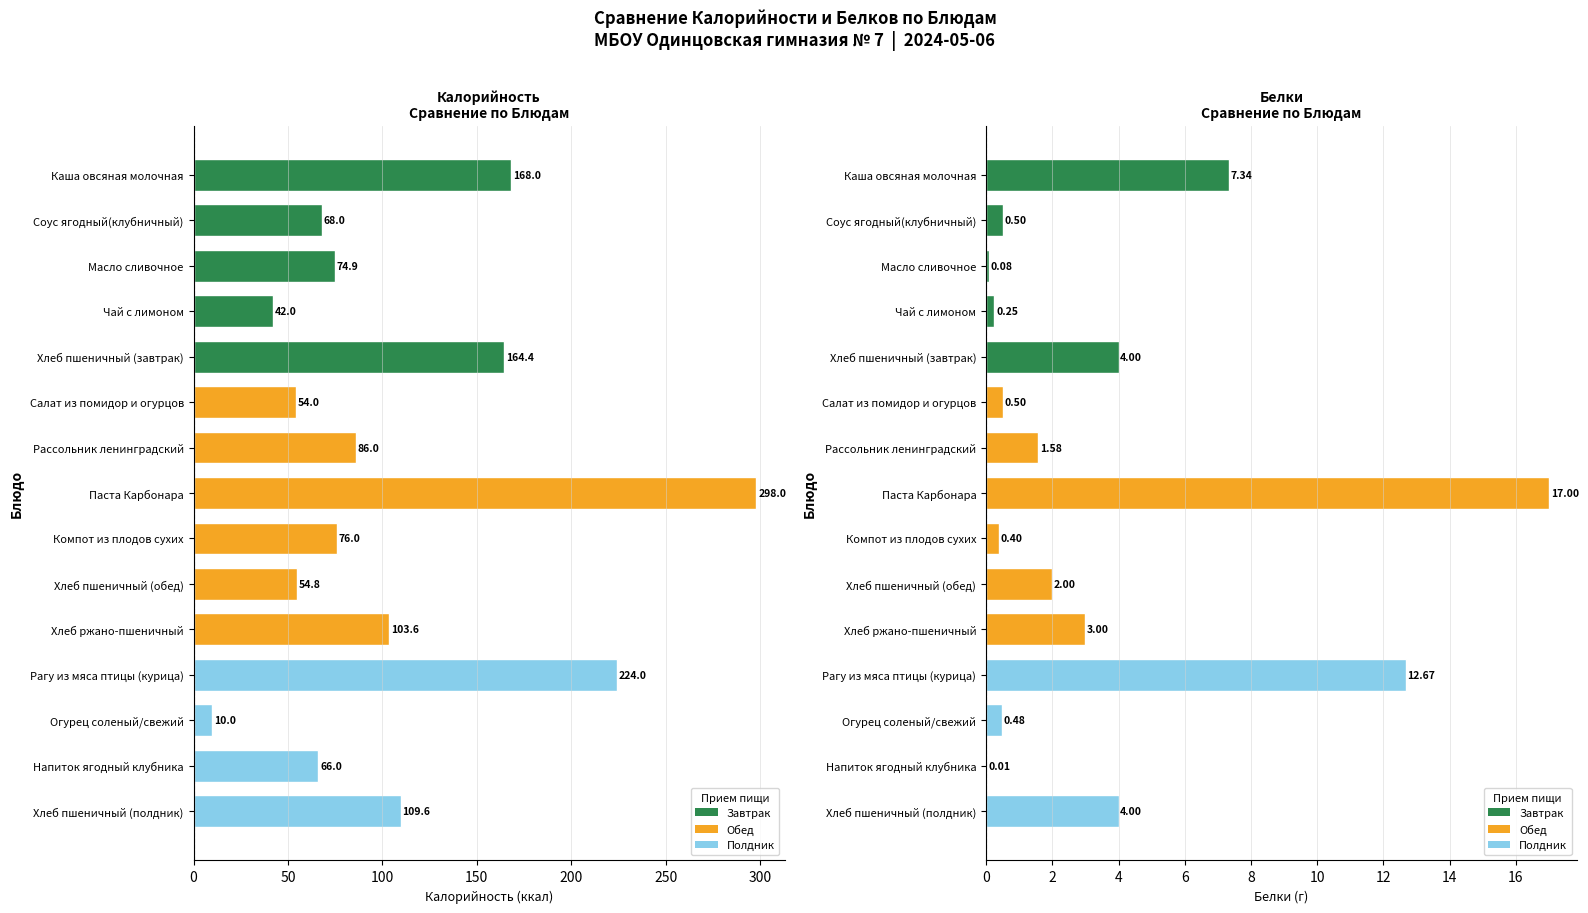

Rank the series by their maximum value, from lowest to highest.

Белки, Калорийность